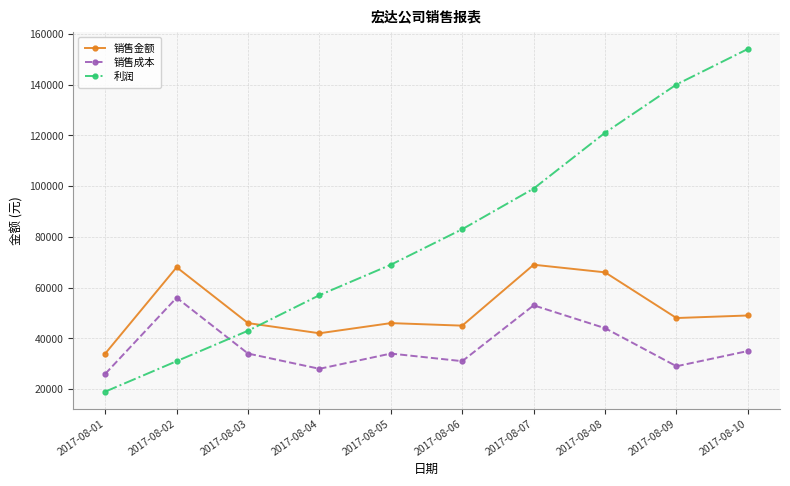

The value of 销售金额 at 2017-08-09 is 78942. True or false?

False